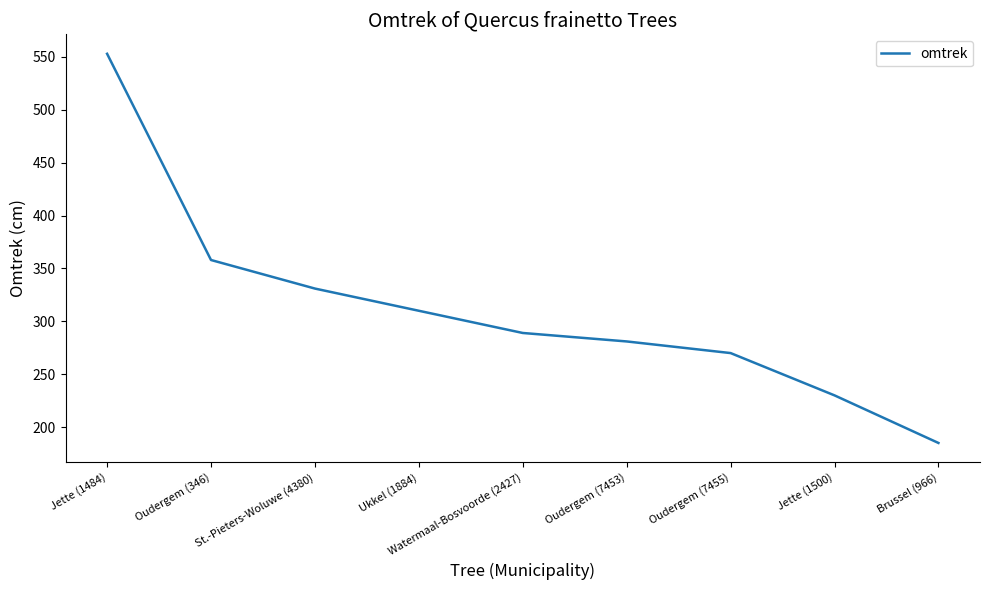

Between Oudergem (346) and Jette (1500), which is larger?

Oudergem (346)